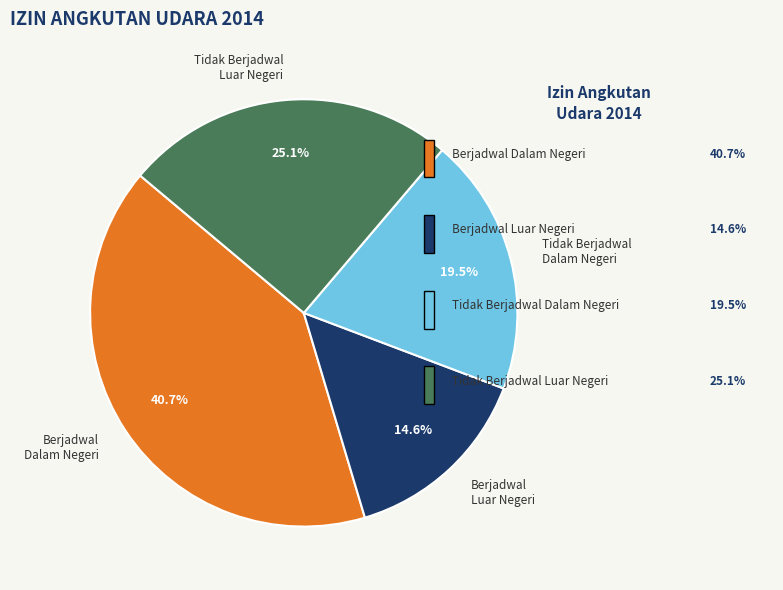

Approximately how many times larger is the value at Berjadwal Dalam Negeri compared to Tidak Berjadwal Dalam Negeri?

2.1